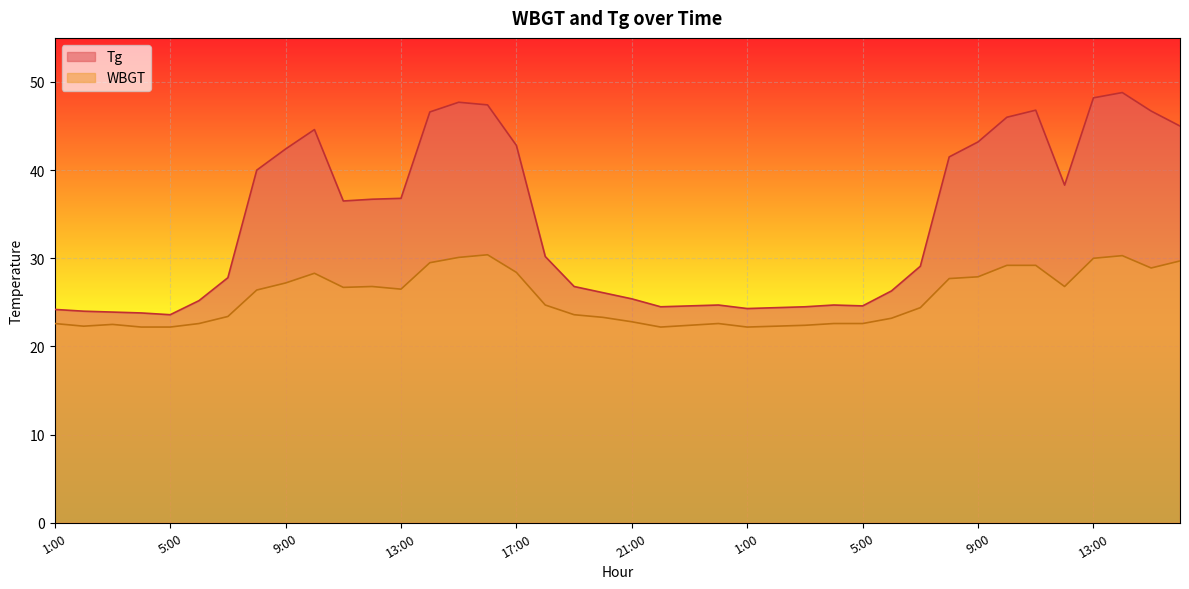

At which category does Tg reach its first local peak?

10:00